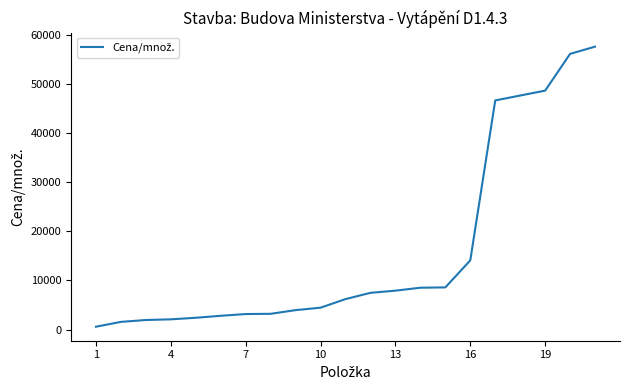

What is the difference between the maximum and minimum values?

57123.2